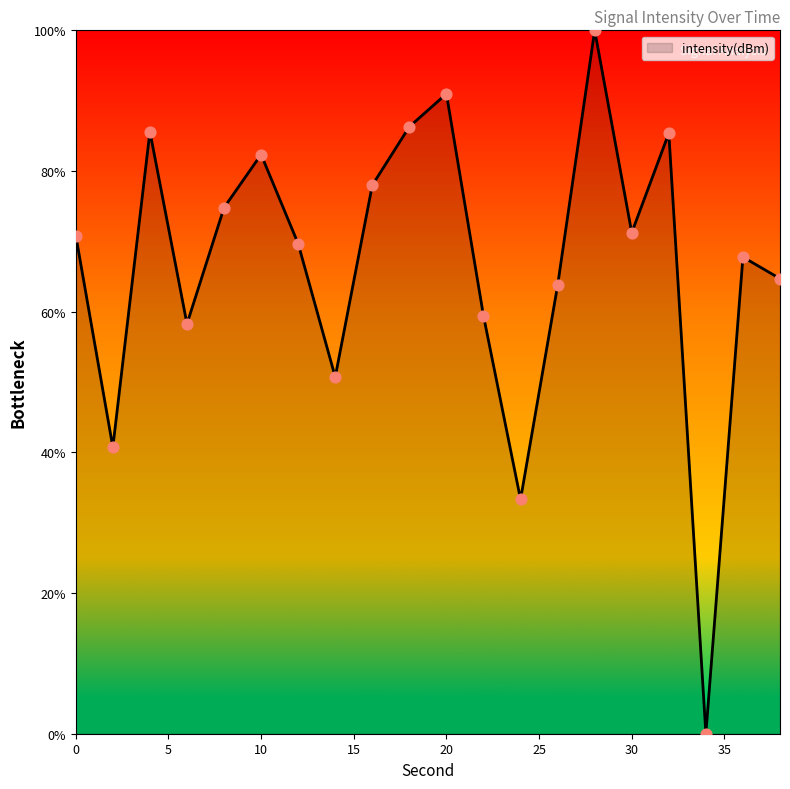

What is the greatest value displayed?

100.0